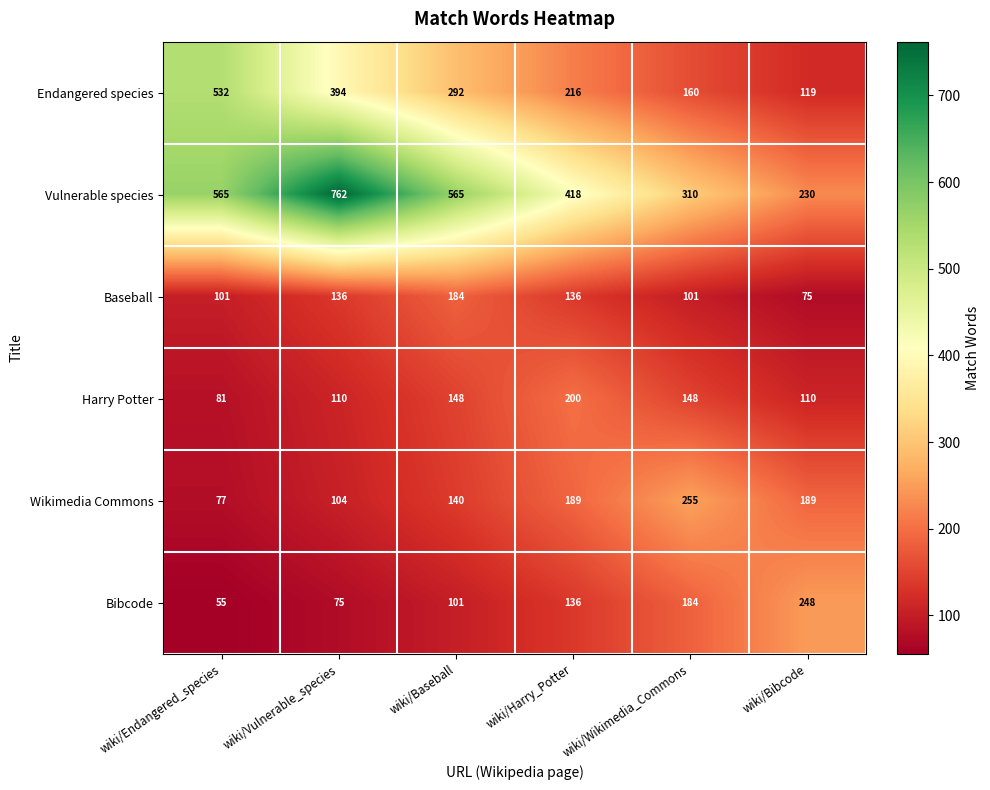

What is the smallest value displayed?

55